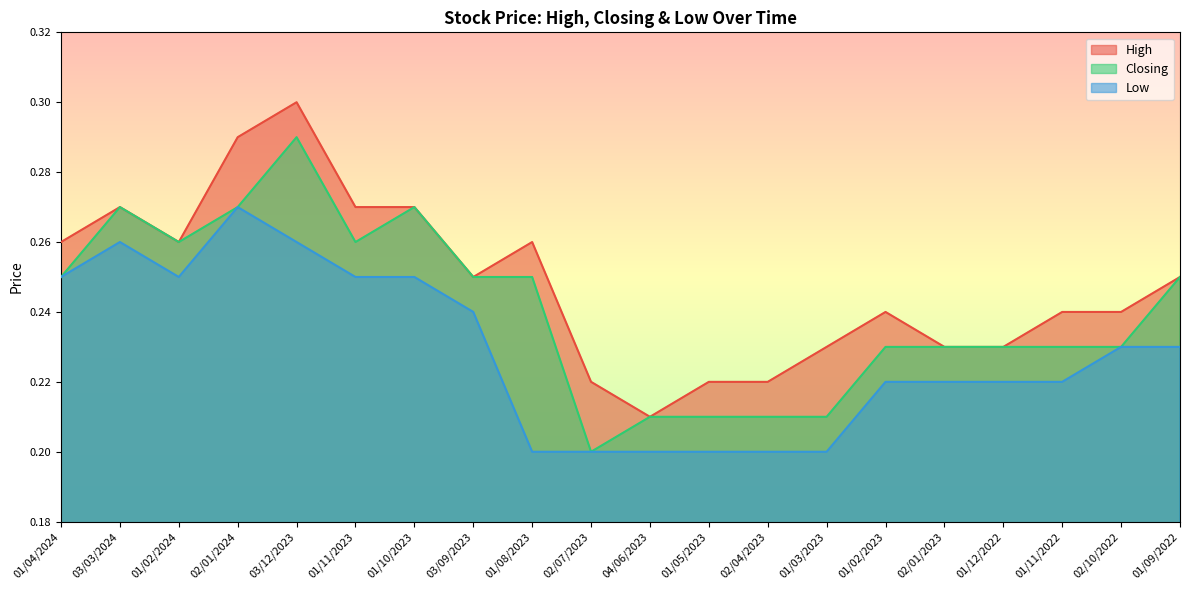

What are all the series names shown in the legend?

High, Closing, Low